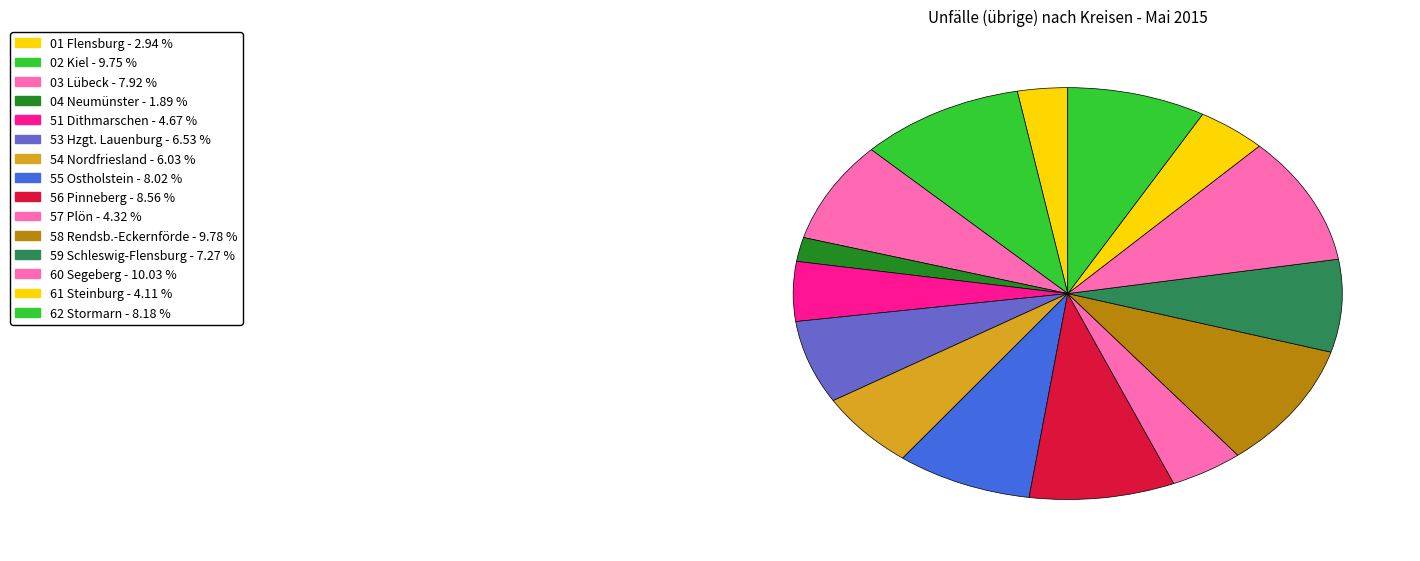

Between 04 Neumünster and 55 Ostholstein, which is larger?

55 Ostholstein